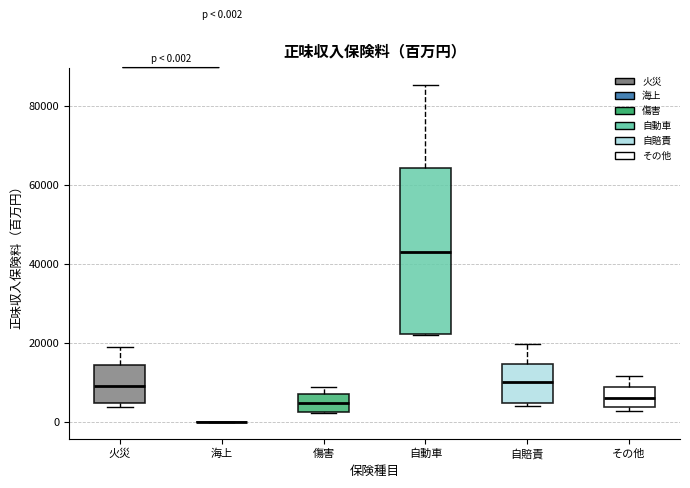

Comparing the boxes themselves (not the whiskers), which one is the tallest?

自動車